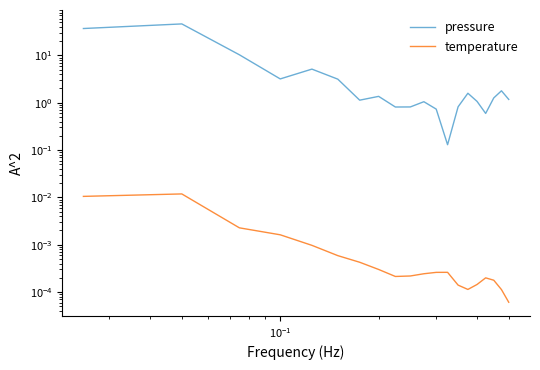

Is it true that pressure equals 2.3 at 7?

False